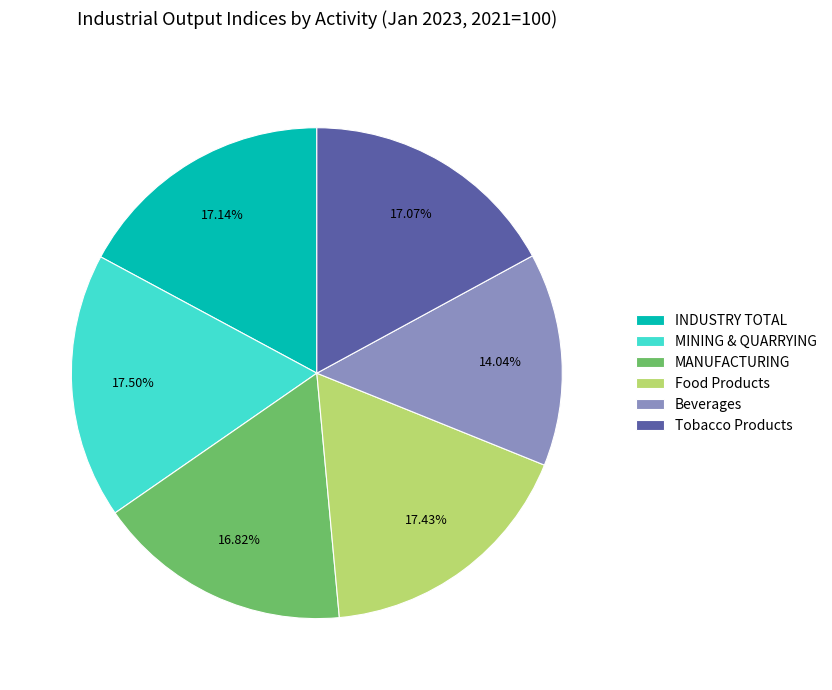

Do MANUFACTURING and Food Products together represent more than half of the pie?

No